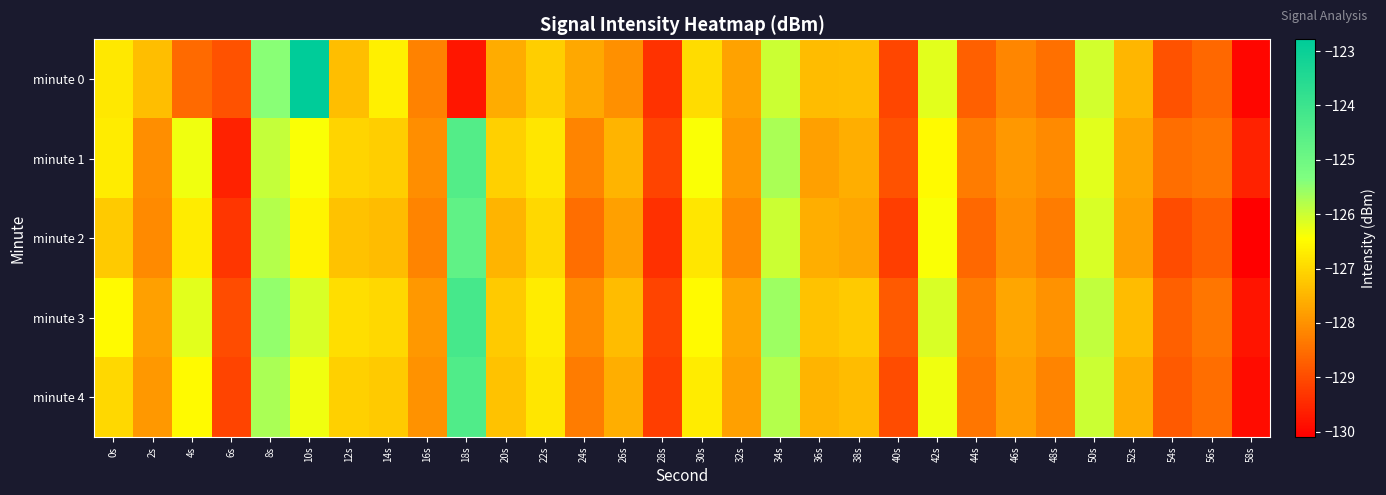

At which category is the sum across all series the highest?

18s